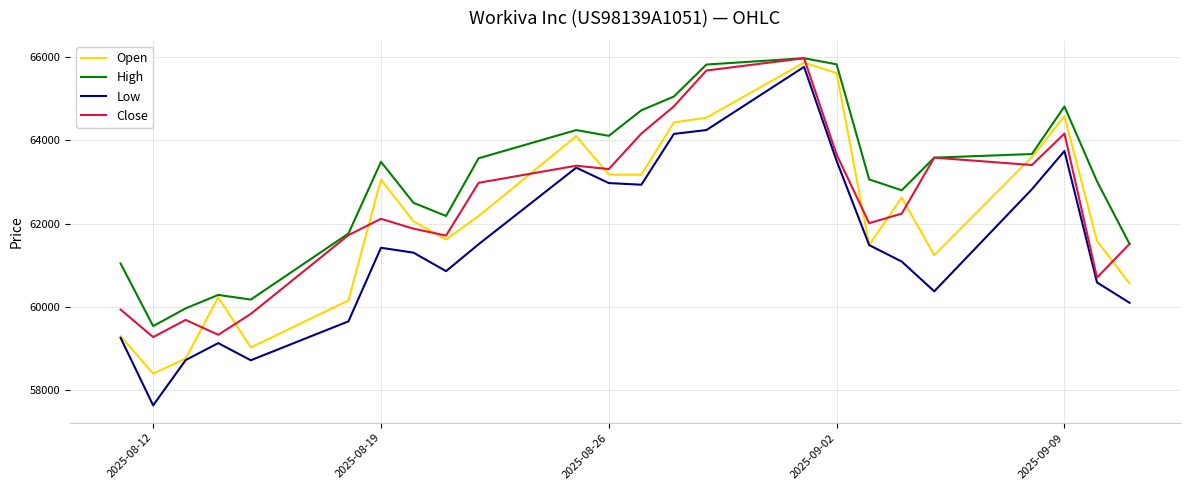

Which series has the largest range (max minus min)?

Low